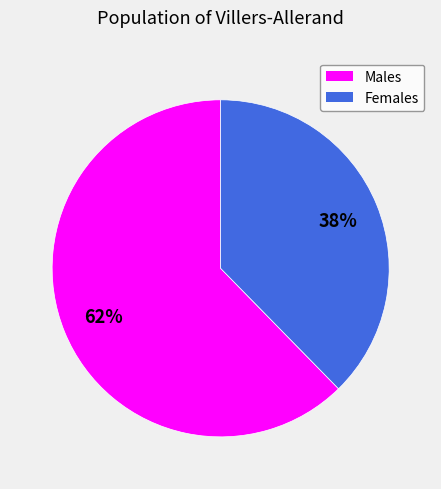

Does any single category account for the majority?

Yes